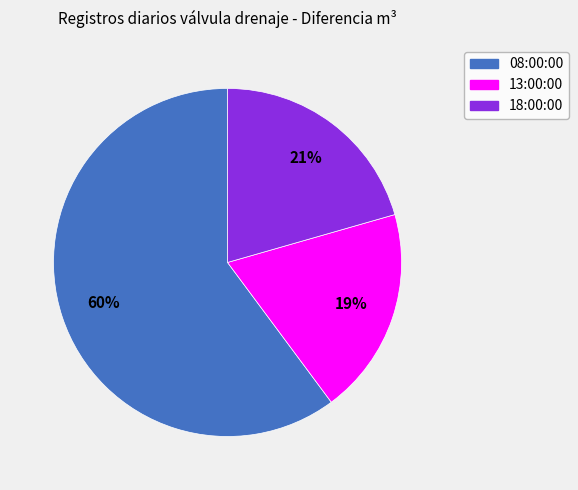

Rank the categories by value from highest to lowest.

08:00:00, 18:00:00, 13:00:00